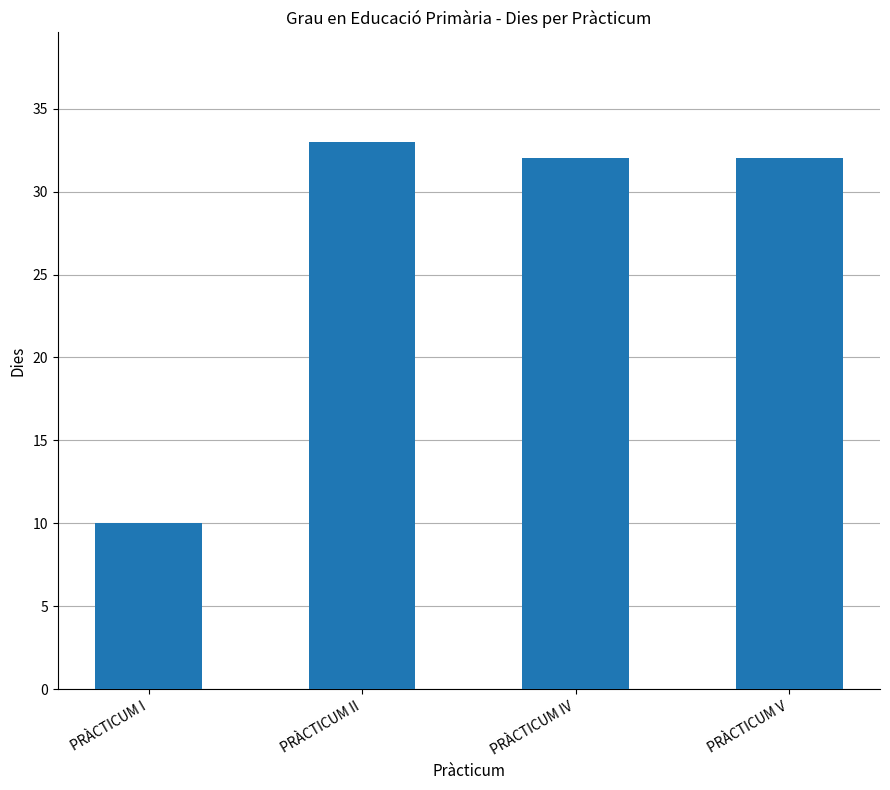

The value at PRÀCTICUM V is 32. True or false?

True